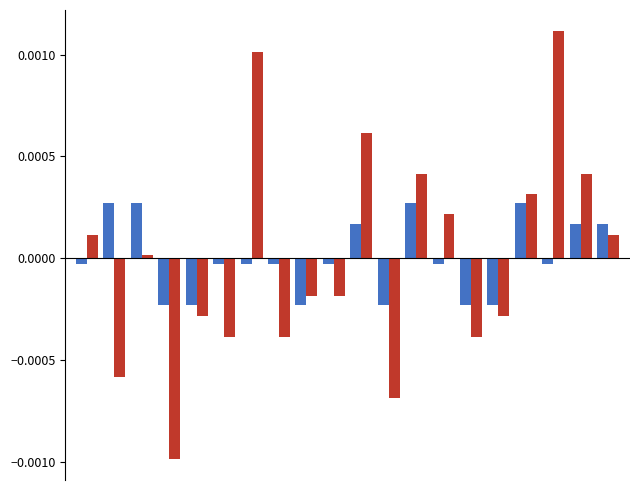

How many bars are there in each group?

2